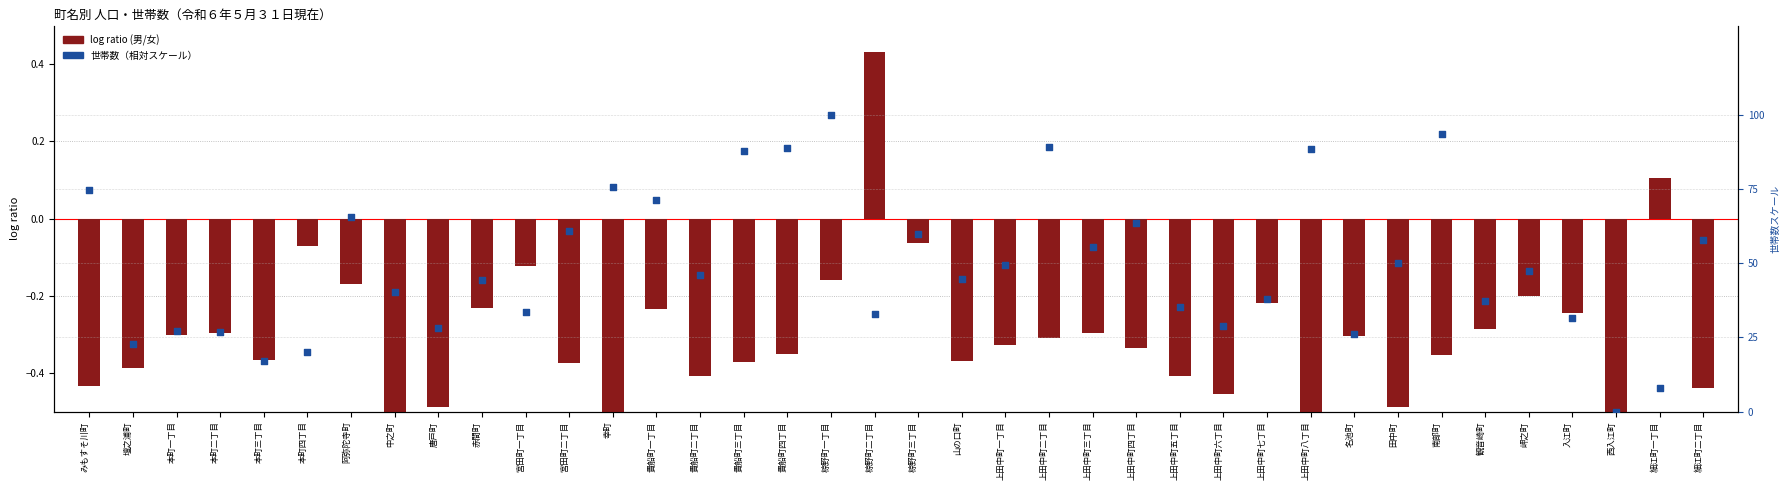

At which category is the sum across all series the highest?

椋野町一丁目